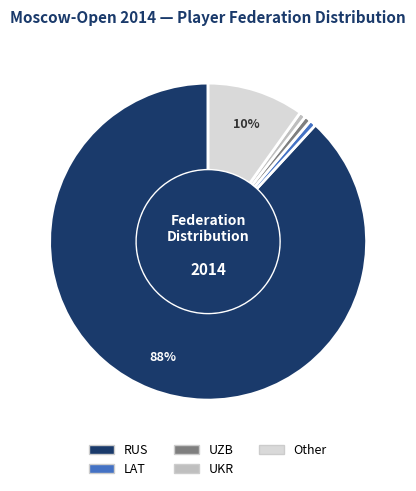

Do UZB and LAT together represent more than half of the pie?

No